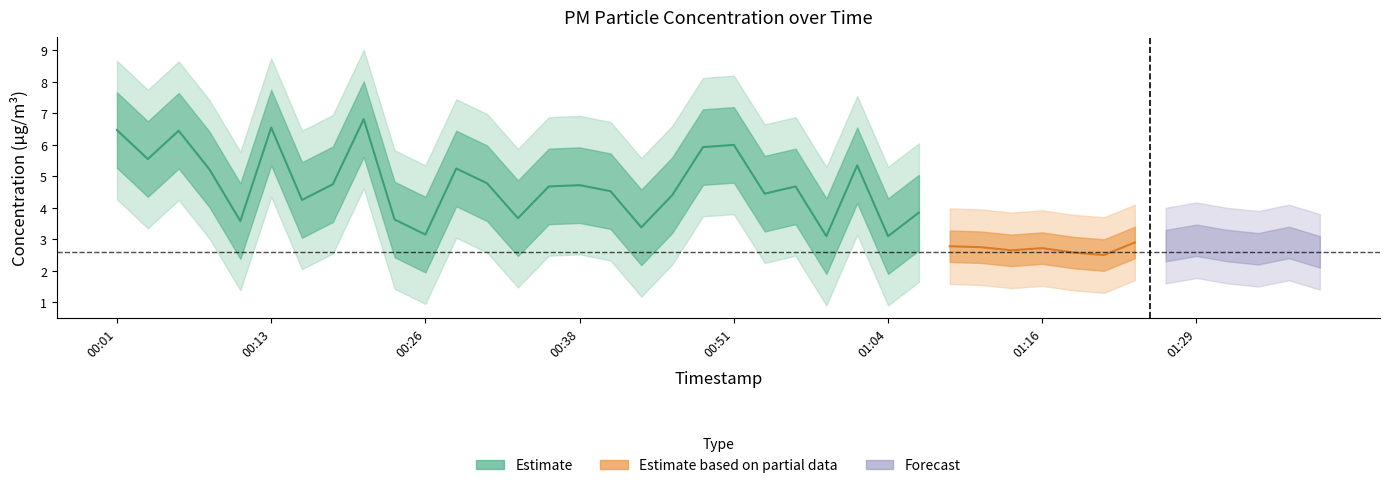

Between 00:31 and 00:46, which is larger?

00:31